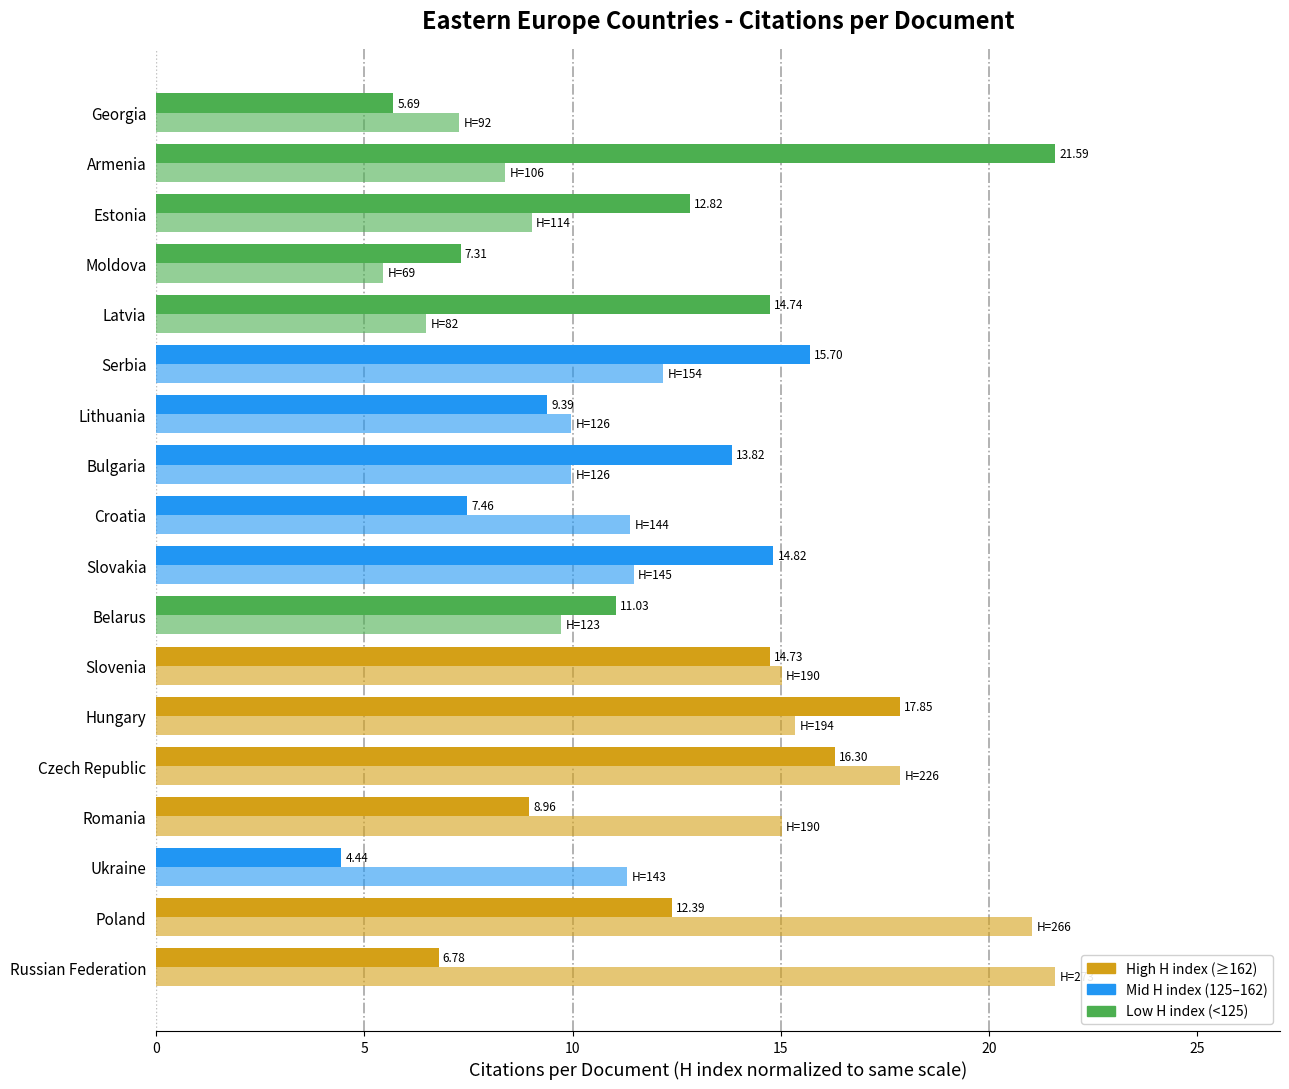

How many categories are shown in the chart?

18